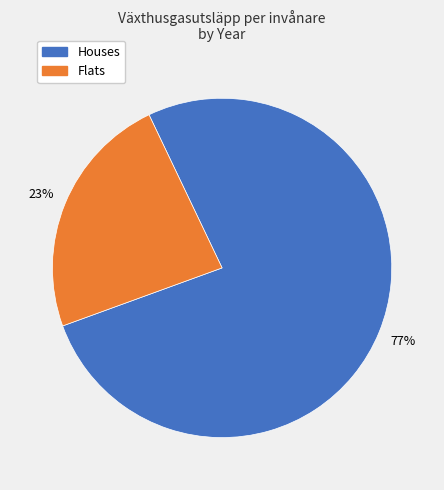

Count the number of slices in the pie.

2